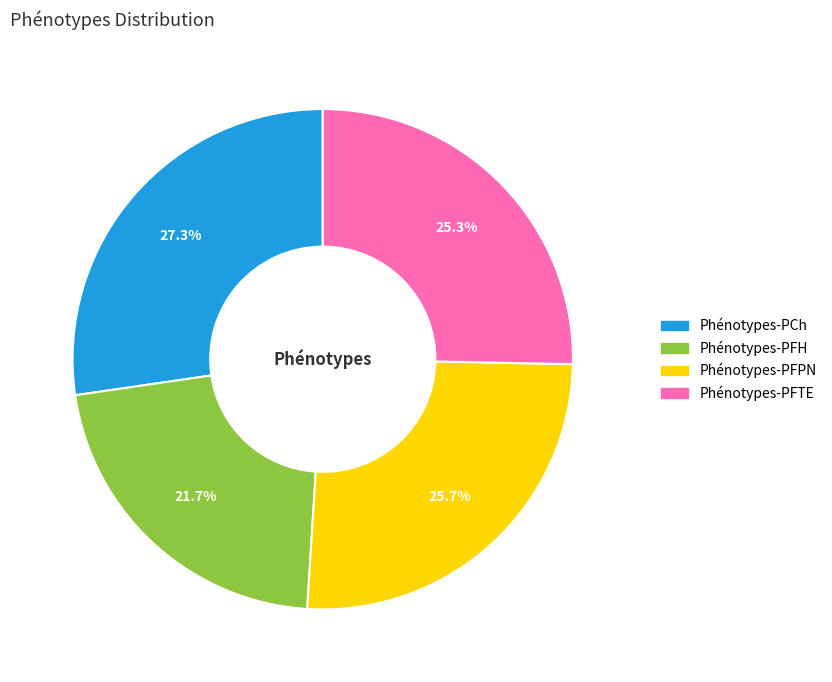

How many slices are in this pie chart?

4